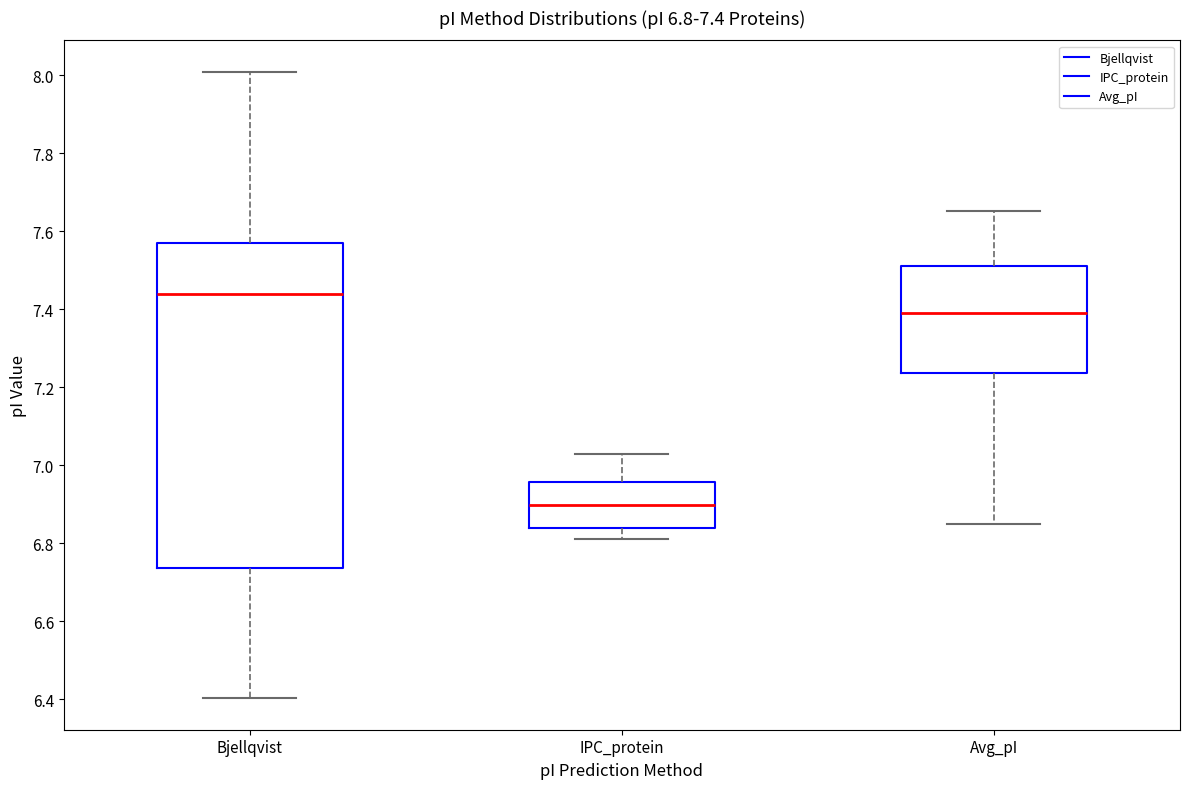

Comparing the boxes themselves (not the whiskers), which one is the tallest?

Bjellqvist